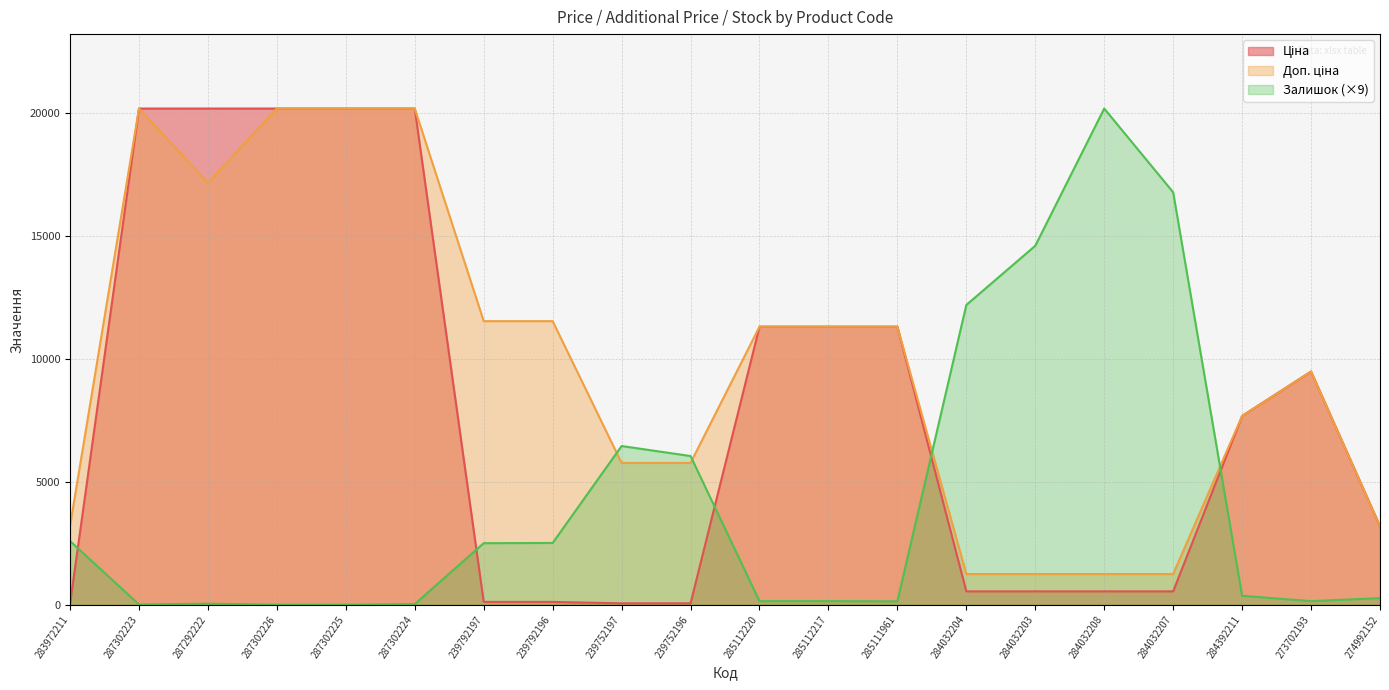

What is the minimum value for Доп. ціна?

1249.1